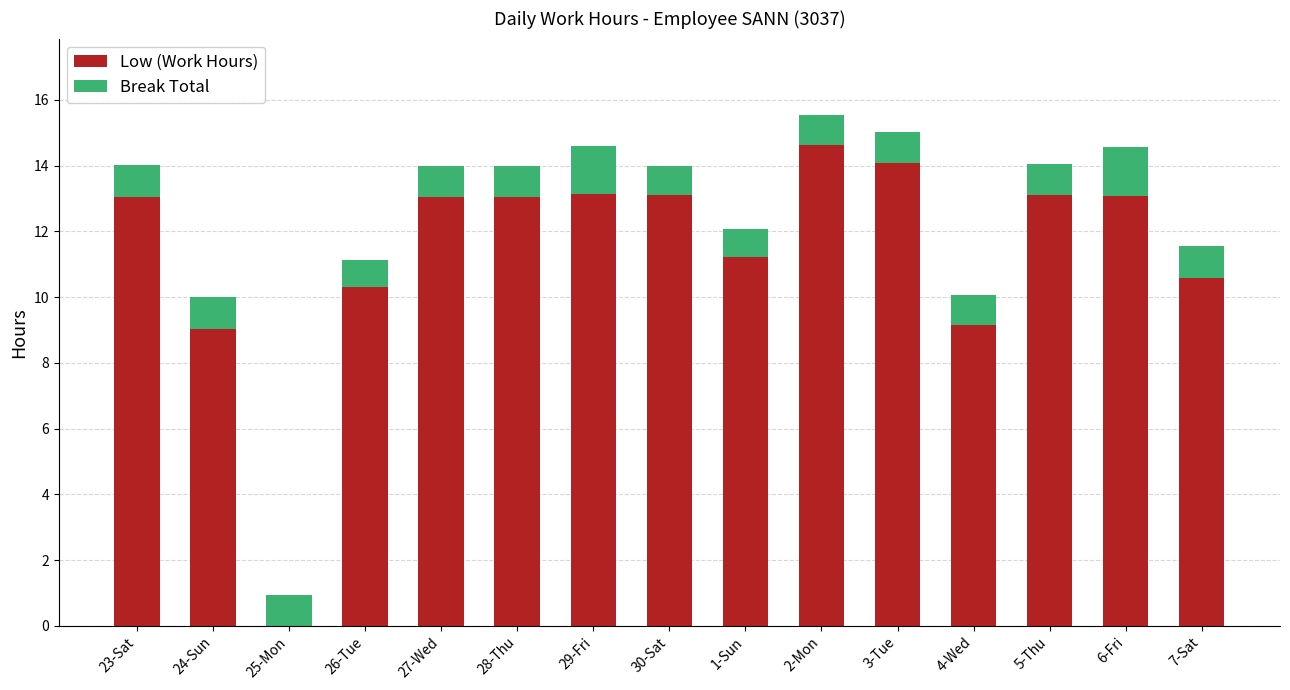

The Low (Work Hours) series shows 13.1 at 30-Sat. True or false?

True